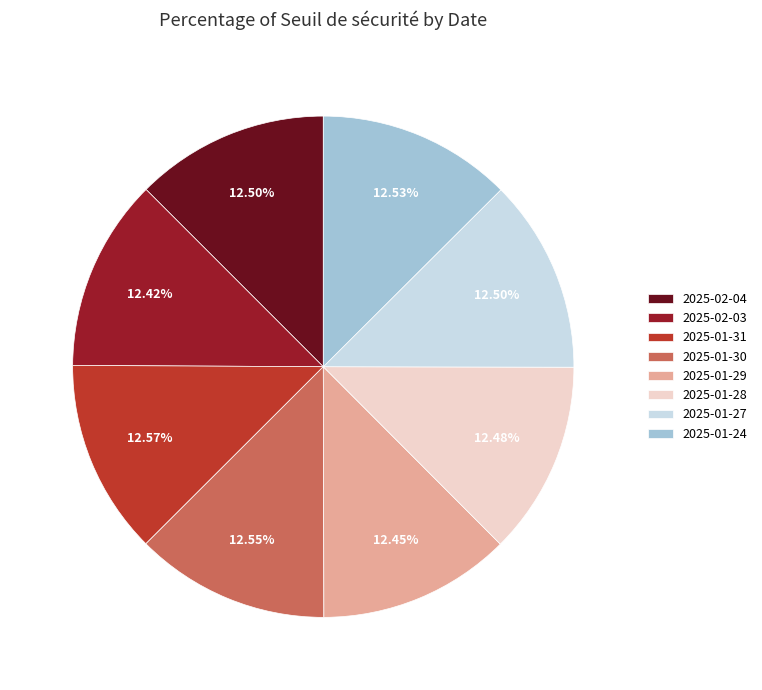

What percentage is NOT represented by 2025-01-28?

87.5%